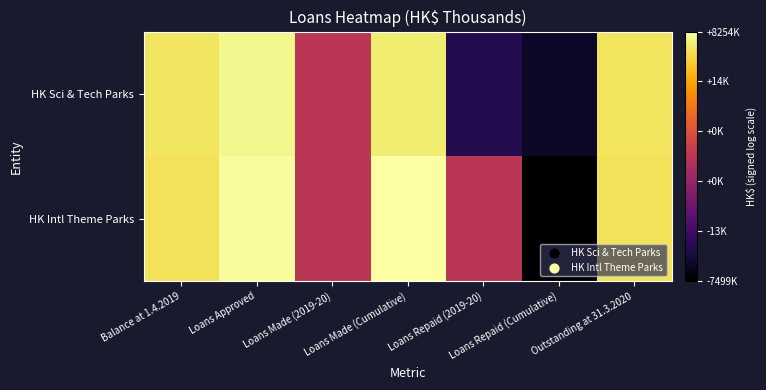

Rank the series at Loans Repaid (2019-20) from lowest to highest value.

HK Sci & Tech Parks, HK Intl Theme Parks